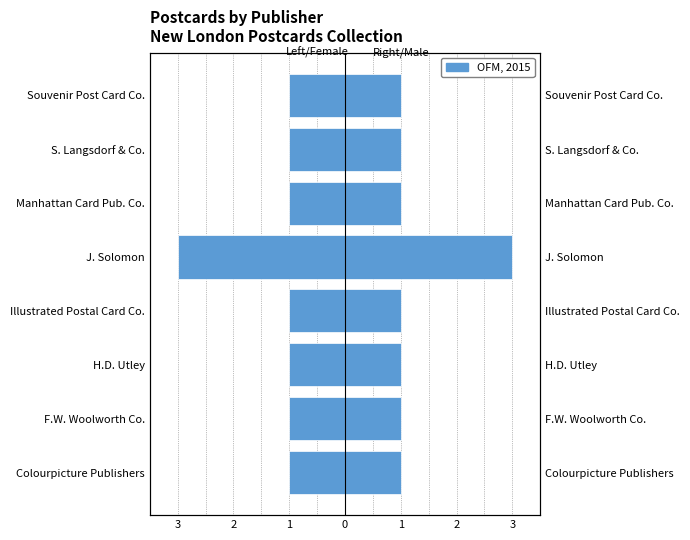

Read the OFM, 2015 value at S. Langsdorf & Co..

1